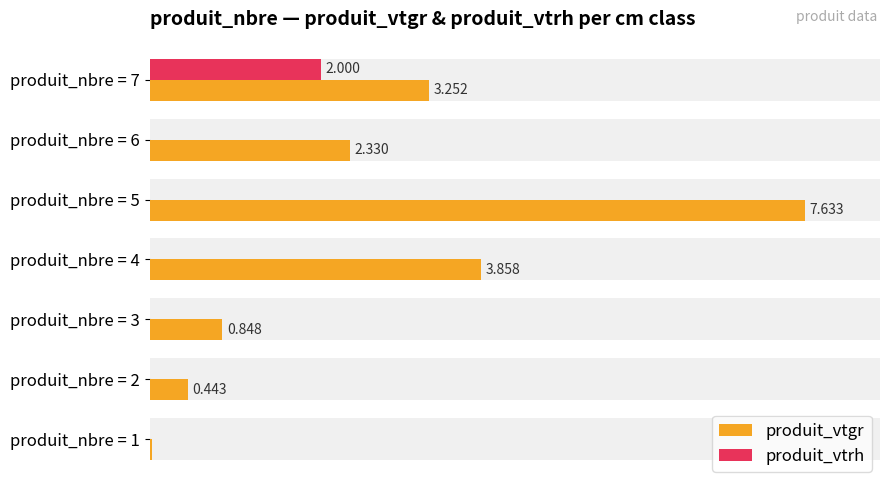

What are all the series names shown in the legend?

produit_vtgr, produit_vtrh